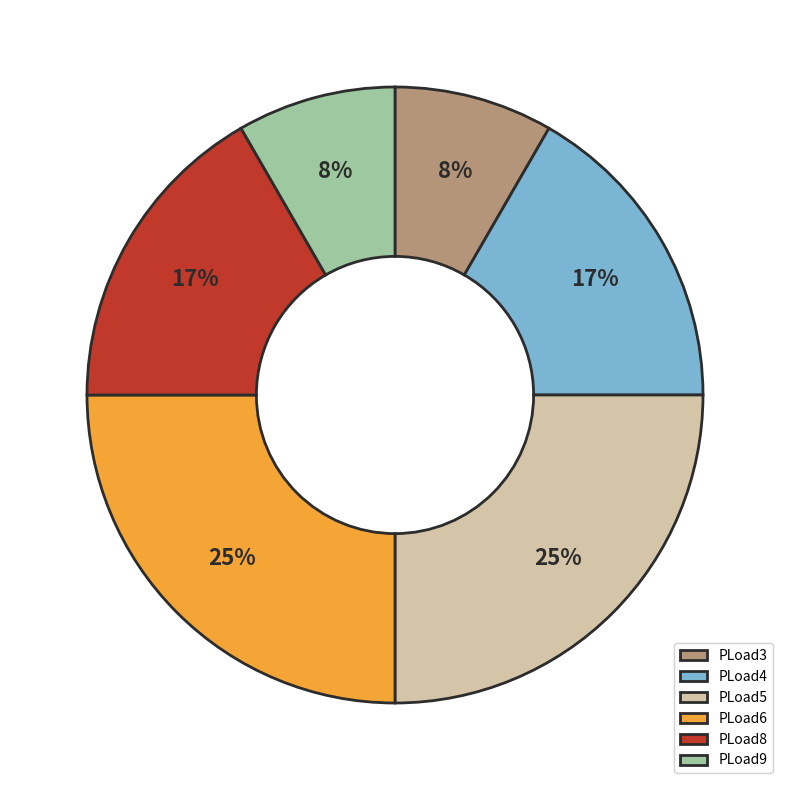

To the nearest percent, what is the average slice percentage?

17%